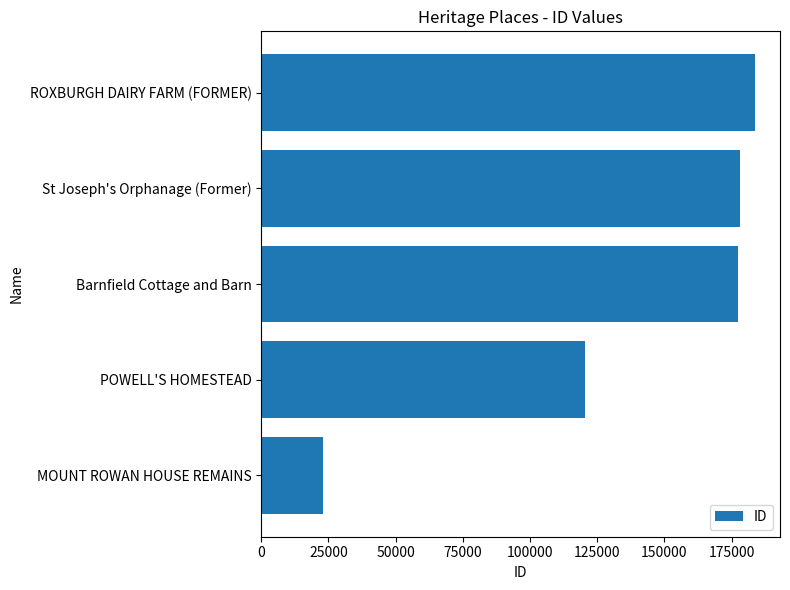

What value does the data have at Barnfield Cottage and Barn, to the nearest 50?

177350